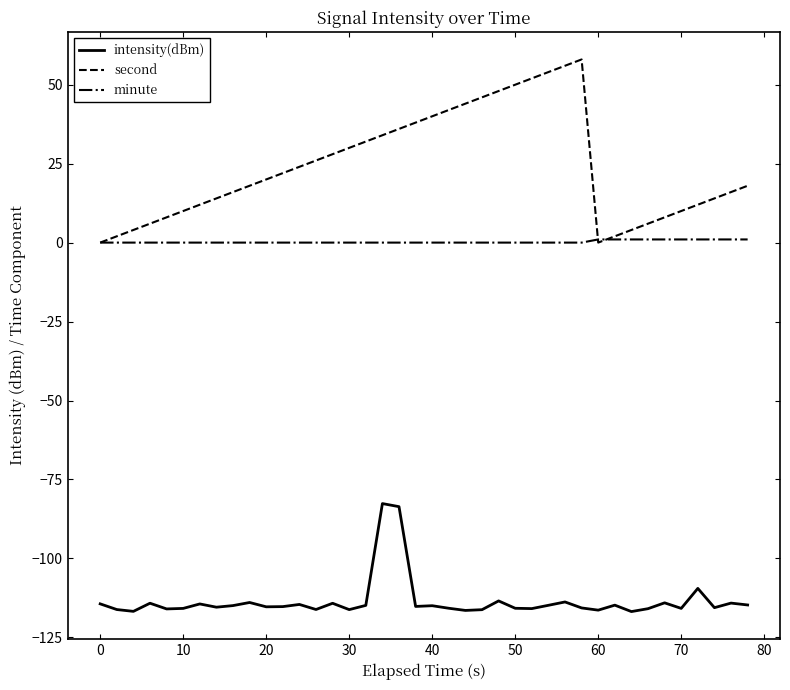

List the series in order of their peak value, lowest first.

intensity(dBm), minute, second